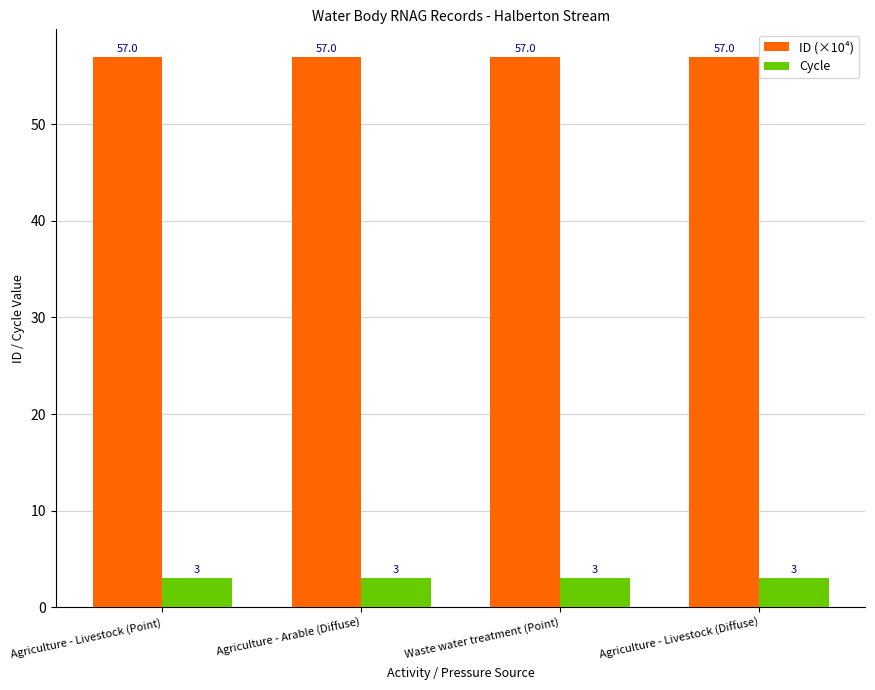

Which series has the largest total across all categories?

ID (×10⁴)